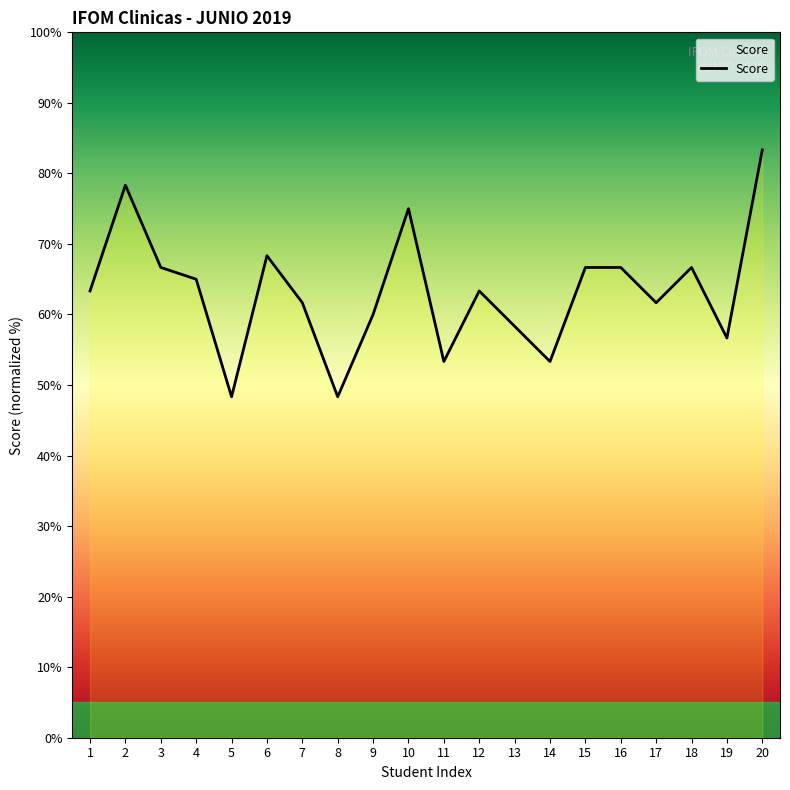

The value at 1 is 63.3. True or false?

True